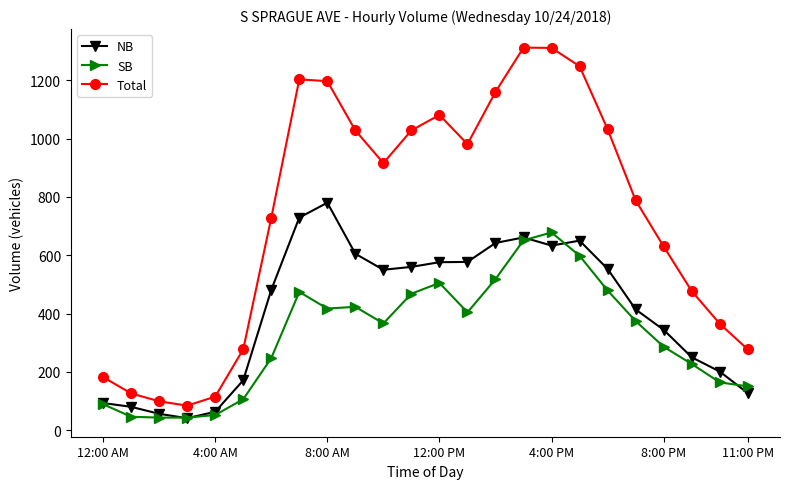

What are all the series names shown in the legend?

NB, SB, Total